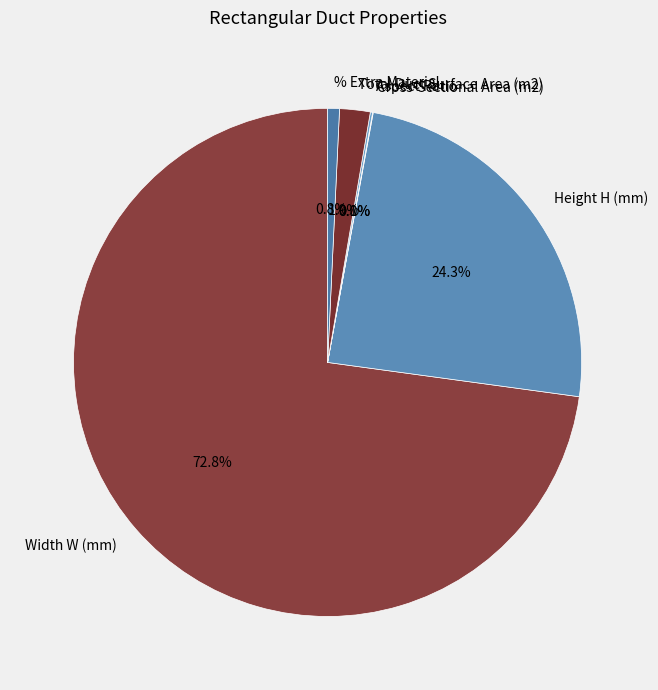

The Width W (mm) slice represents 73% of the pie. True or false?

True